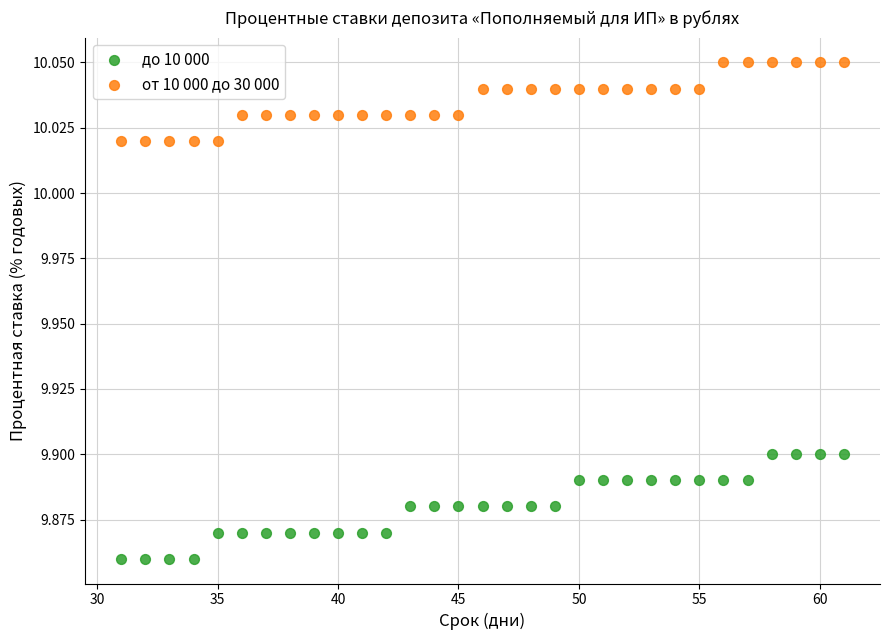

Which series contains the highest Y value?

от 10 000 до 30 000